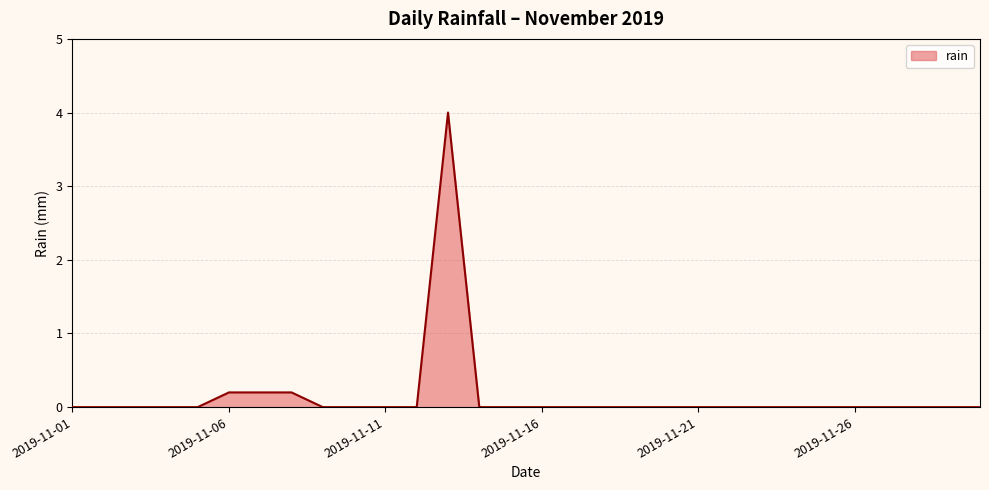

What is the maximum value shown in the chart?

4.0